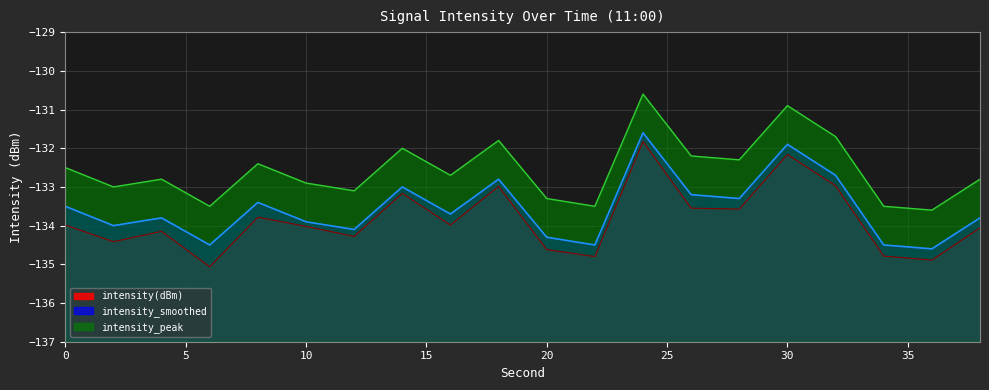

Reading left to right, list all the values displayed in this chart.

intensity(dBm): 0=-134.0	2=-134.4	4=-134.1	6=-135.1	8=-133.8	10=-134.0	12=-134.3	14=-133.2	16=-134.0	18=-133.0	20=-134.6	22=-134.8	24=-131.8	26=-133.5	28=-133.6	30=-132.2	32=-133.0	34=-134.8	36=-134.9	38=-134.1
intensity_smoothed: 0=-133.5	2=-134.0	4=-133.8	6=-134.5	8=-133.4	10=-133.9	12=-134.1	14=-133.0	16=-133.7	18=-132.8	20=-134.3	22=-134.5	24=-131.6	26=-133.2	28=-133.3	30=-131.9	32=-132.7	34=-134.5	36=-134.6	38=-133.8
intensity_peak: 0=-132.5	2=-133.0	4=-132.8	6=-133.5	8=-132.4	10=-132.9	12=-133.1	14=-132.0	16=-132.7	18=-131.8	20=-133.3	22=-133.5	24=-130.6	26=-132.2	28=-132.3	30=-130.9	32=-131.7	34=-133.5	36=-133.6	38=-132.8